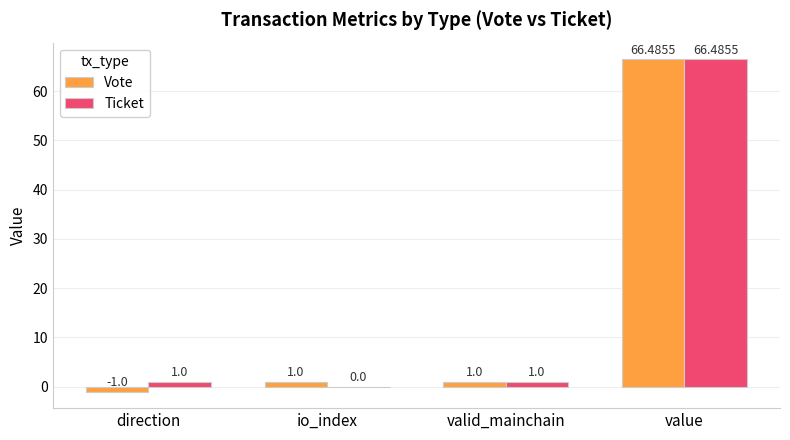

How many values in Vote are above zero?

3